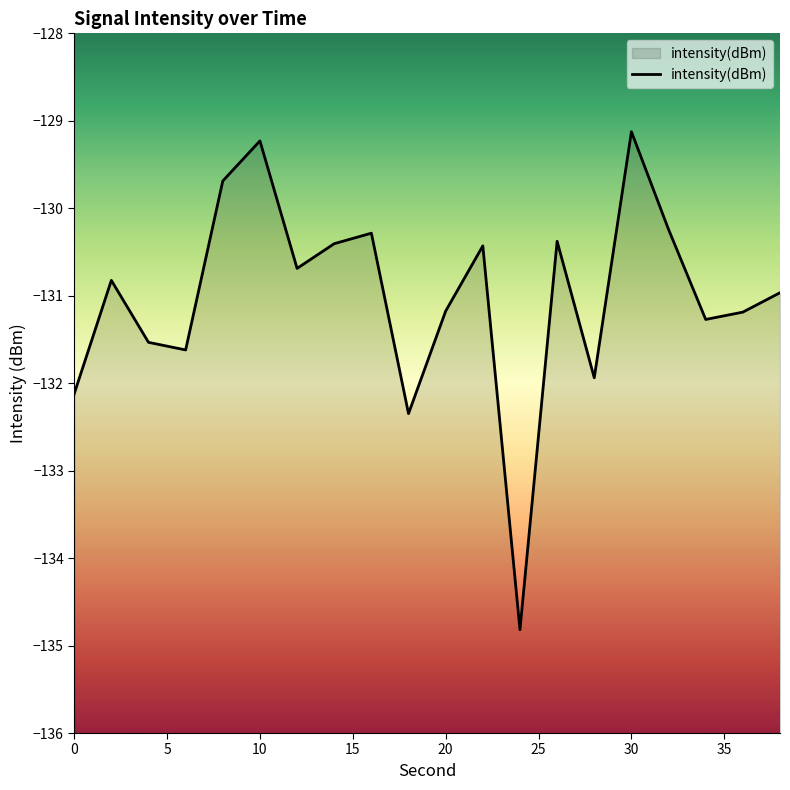

What is the difference between the values at 20 and 10?

1.9